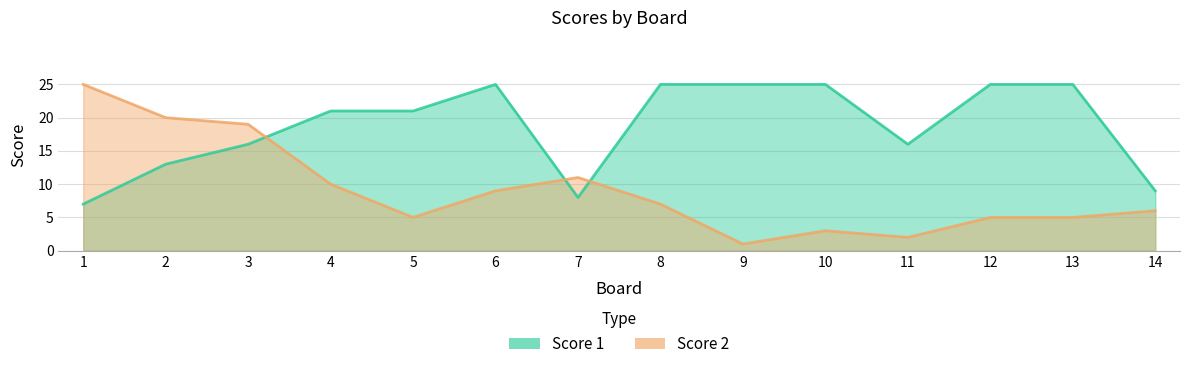

How many lines are shown in the chart?

2